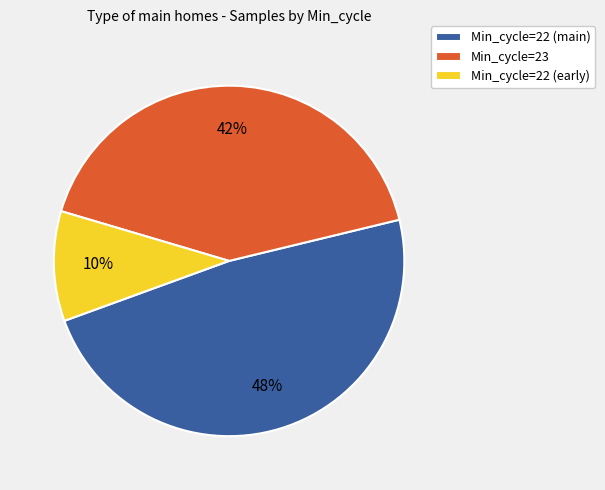

To the nearest percent, what is the average slice percentage?

33%